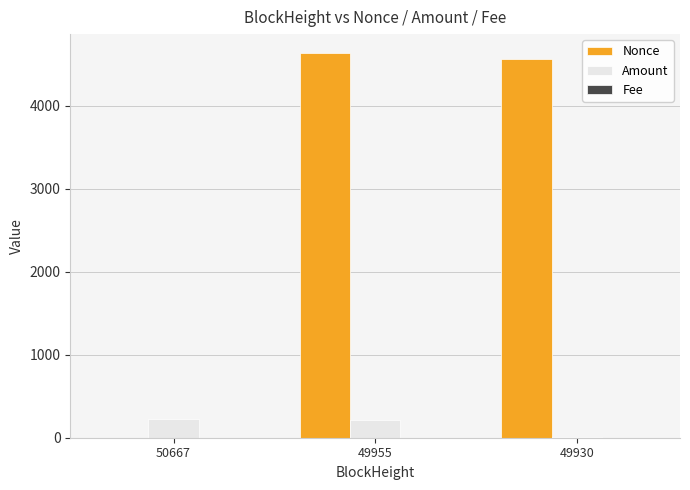

Between 50667 and 49955, which series saw the biggest shift?

Nonce